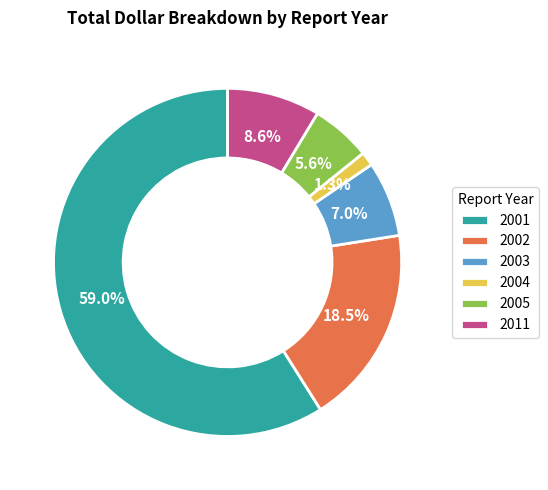

Between 2001 and 2005, which is larger?

2001